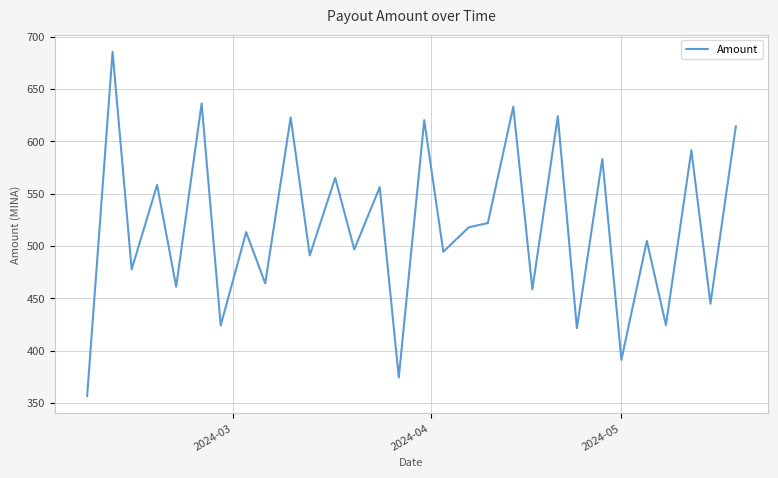

What is the greatest value displayed?

685.6